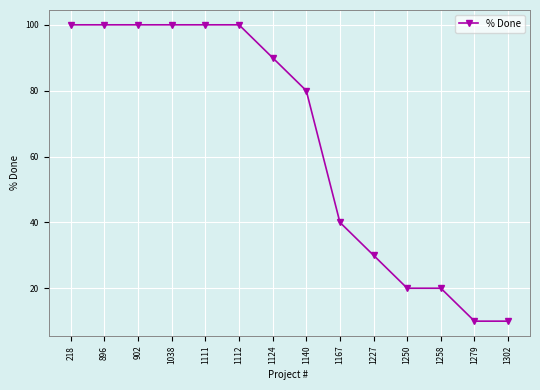

Reading left to right, list all the values displayed in this chart.

218=100	896=100	902=100	1038=100	1111=100	1112=100	1124=90	1140=80	1167=40	1227=30	1250=20	1258=20	1279=10	1302=10